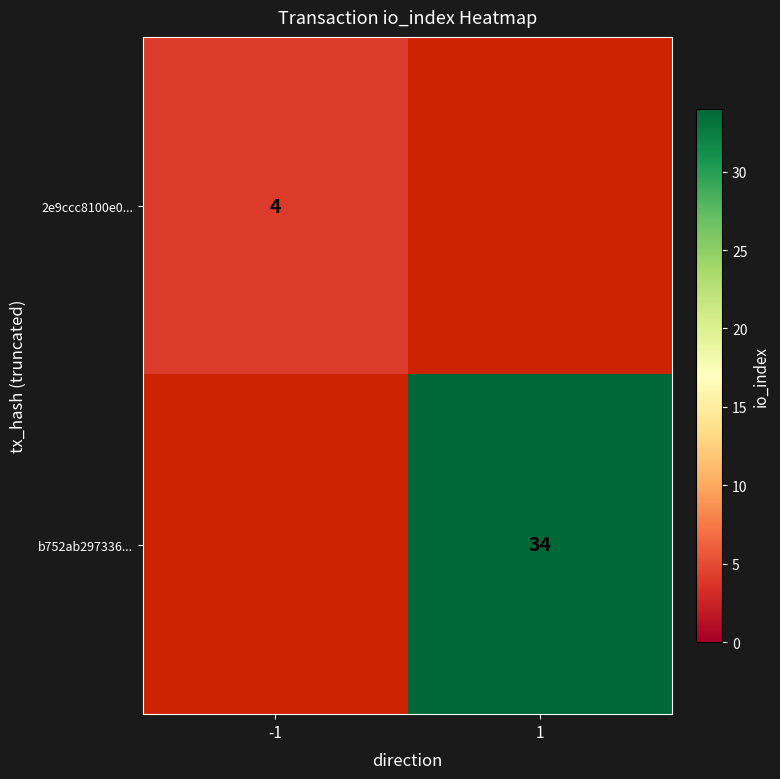

Which label corresponds to the largest value in the chart?

1